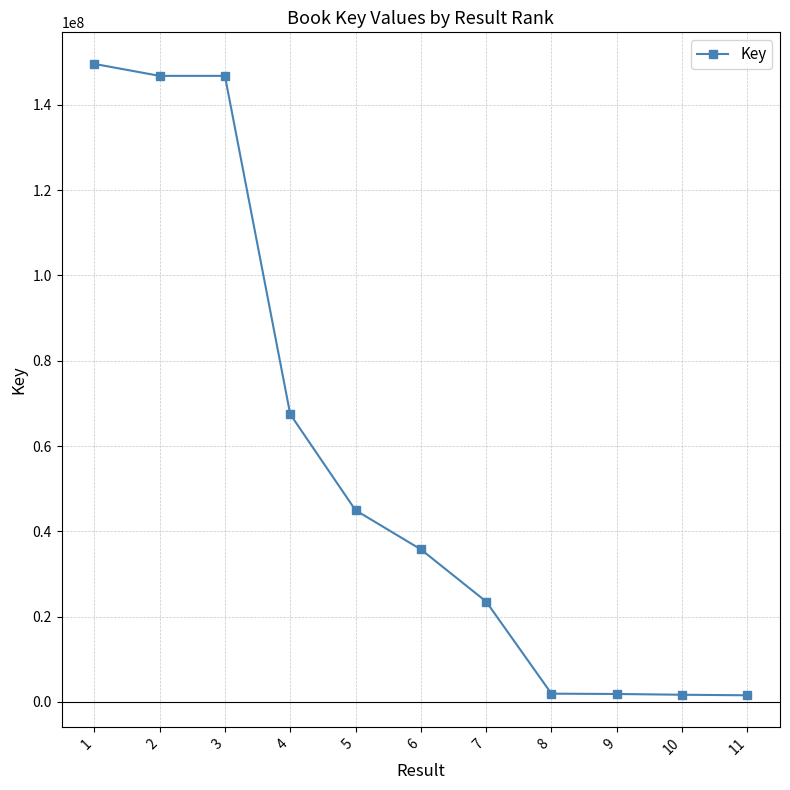

At which label is the value closest to 75588861?

4